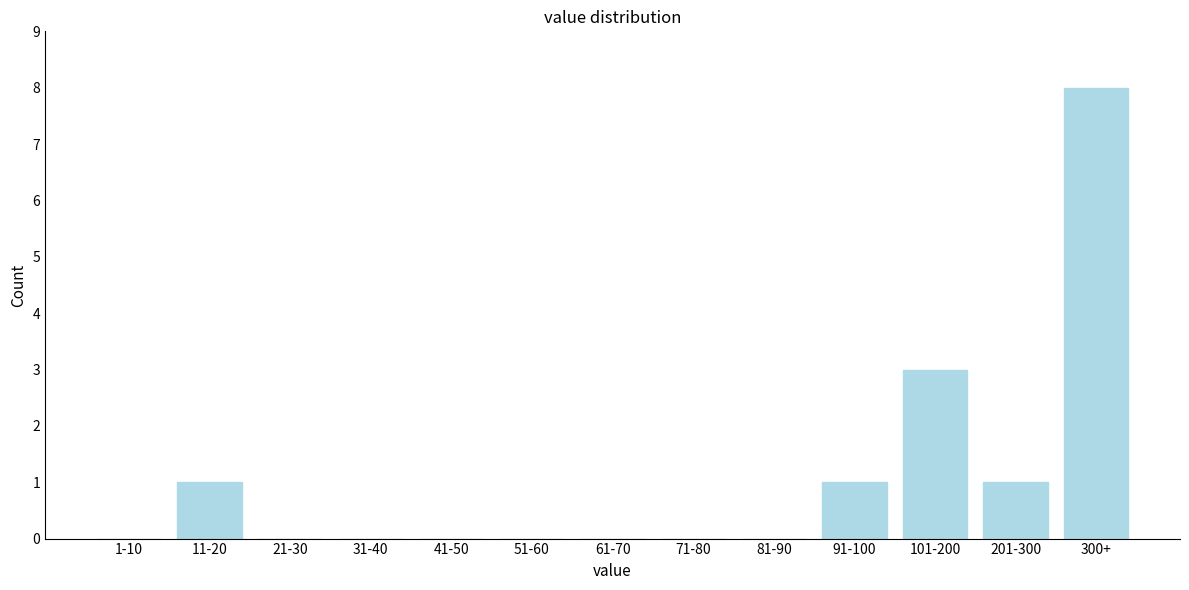

Reading left to right, extract all data points from this chart.

1-10=0	11-20=1	21-30=0	31-40=0	41-50=0	51-60=0	61-70=0	71-80=0	81-90=0	91-100=1	101-200=3	201-300=1	300+=8